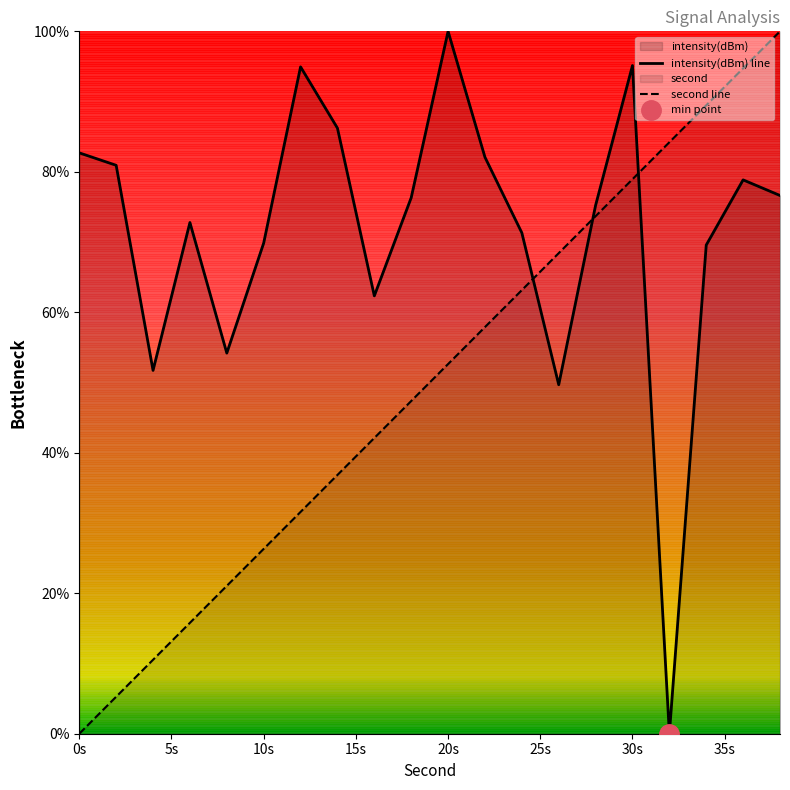

Reading left to right, what are all the values shown in this chart?

intensity(dBm) line: 82.7	80.9	51.7	72.8	54.2	69.9	94.9	86.2	62.3	76.3	100.0	82.1	71.3	49.7	75.2	95.1	0.0	69.6	78.9	76.6
second line: 0.0	5.3	10.5	15.8	21.1	26.3	31.6	36.8	42.1	47.4	52.6	57.9	63.2	68.4	73.7	78.9	84.2	89.5	94.7	100.0